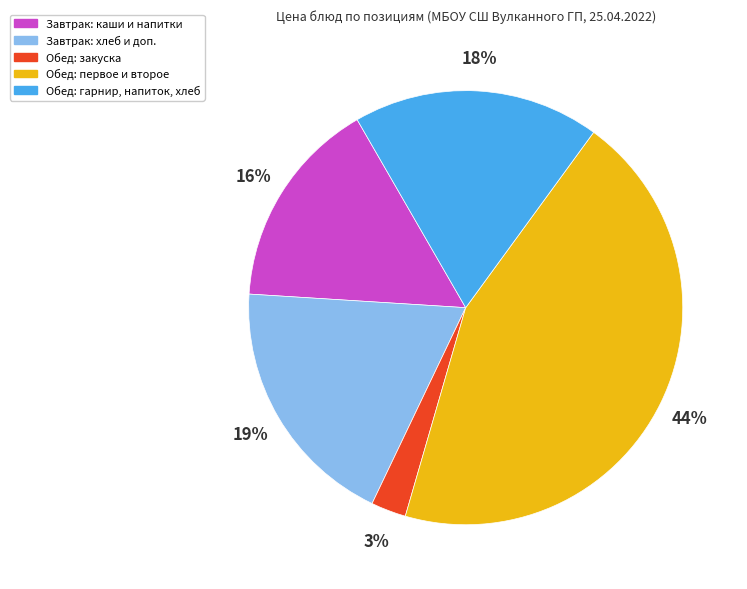

What percentage is the Обед: закуска slice, to the nearest percent?

3%